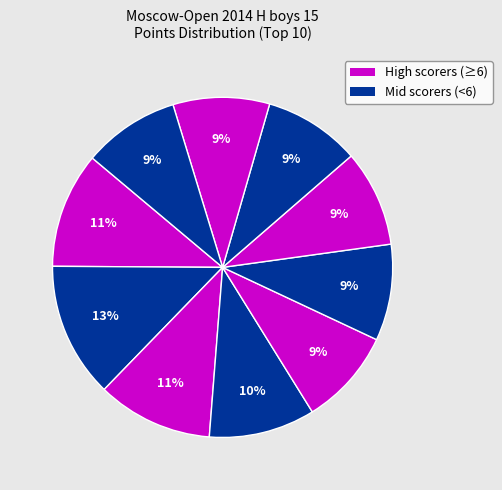

Is there any slice that represents more than half of the pie?

No